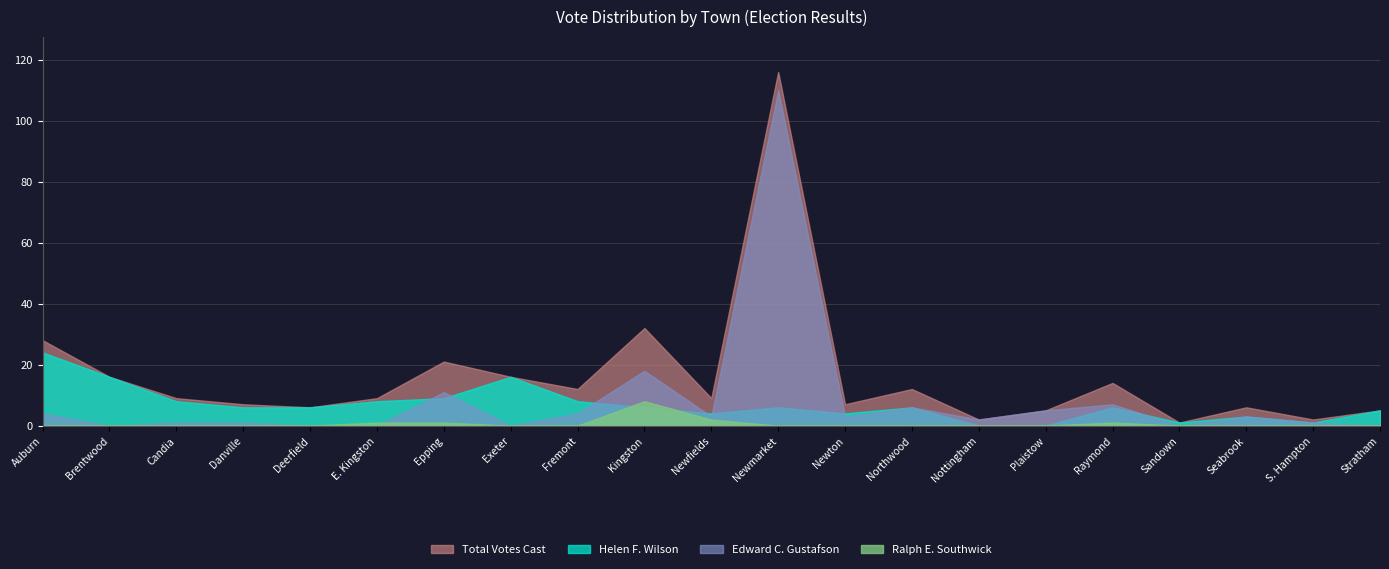

Which category has the lowest value in the Ralph E. Southwick series?

Auburn